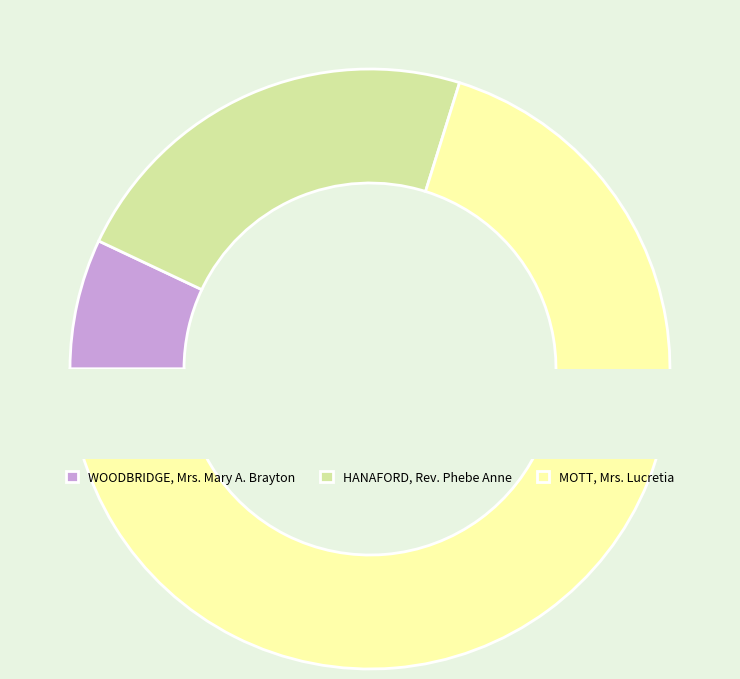

To the nearest percent, what is the difference between the largest and smallest slice percentages?

63%